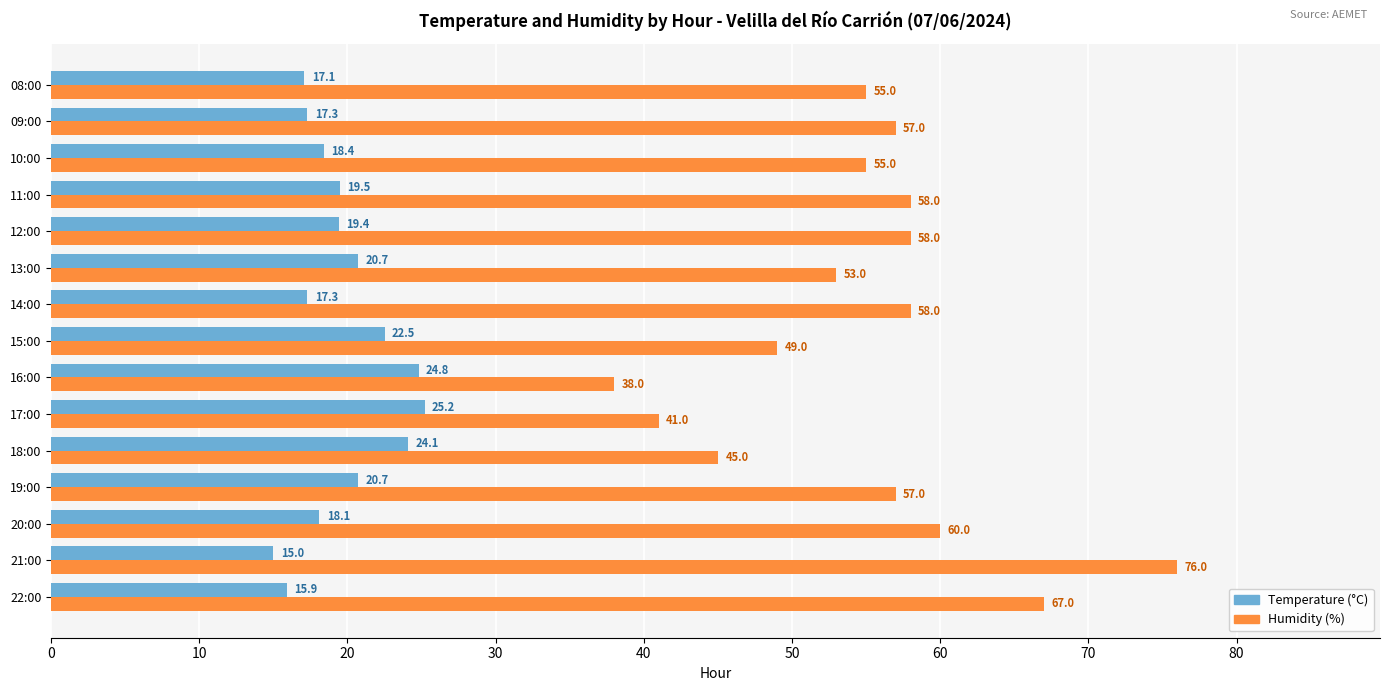

What is the greatest value displayed?

76.0